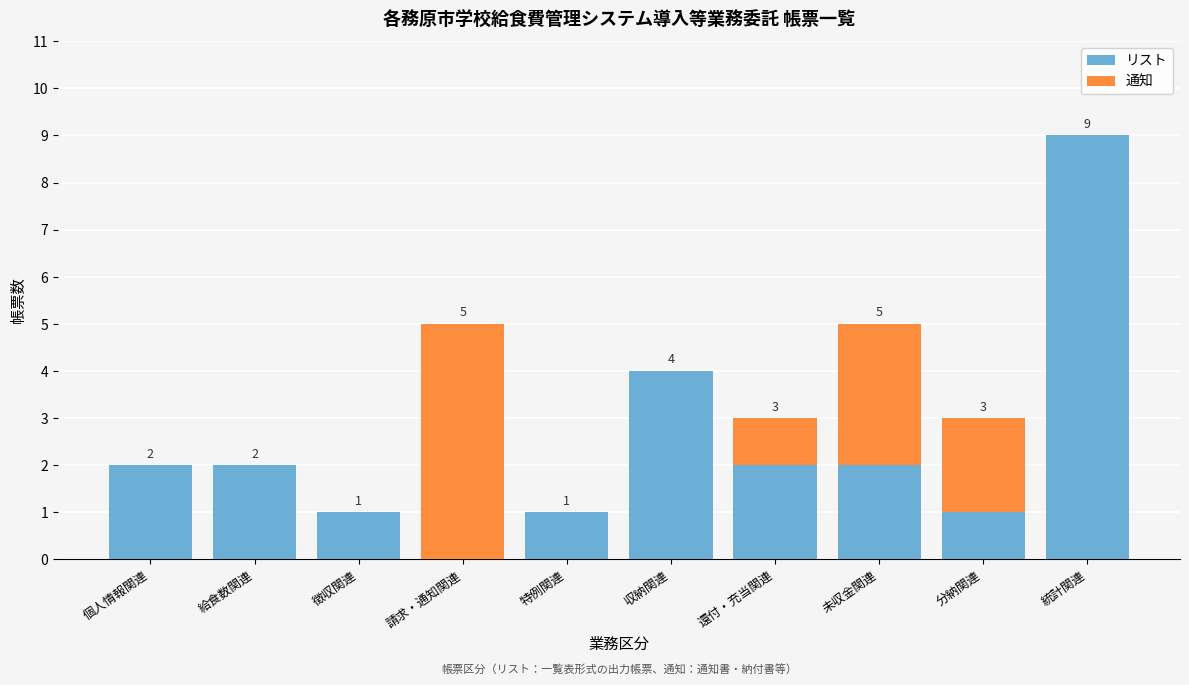

Reading left to right, what are the values for リスト?

個人情報関連=2	給食数関連=2	徴収関連=1	請求・通知関連=0	特例関連=1	収納関連=4	還付・充当関連=2	未収金関連=2	分納関連=1	統計関連=9